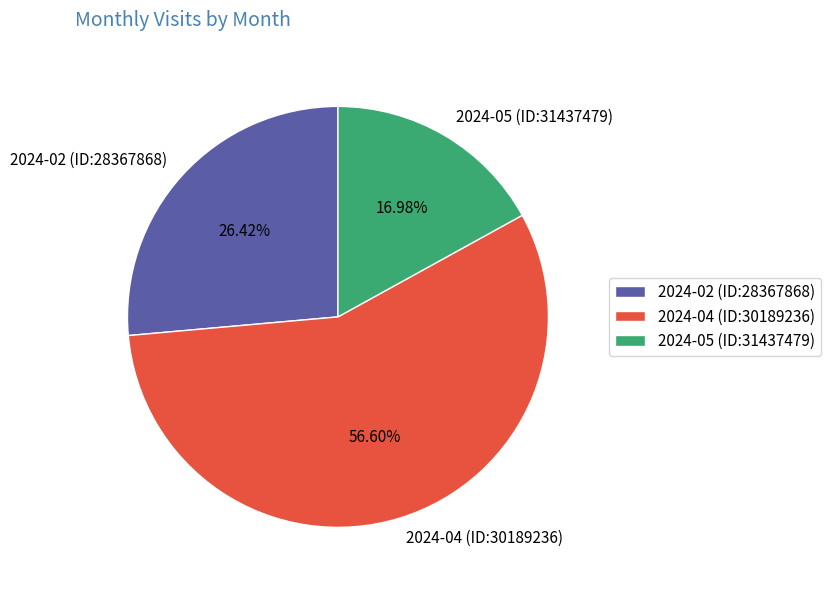

Which slice is the smallest?

2024-05 (ID:31437479)